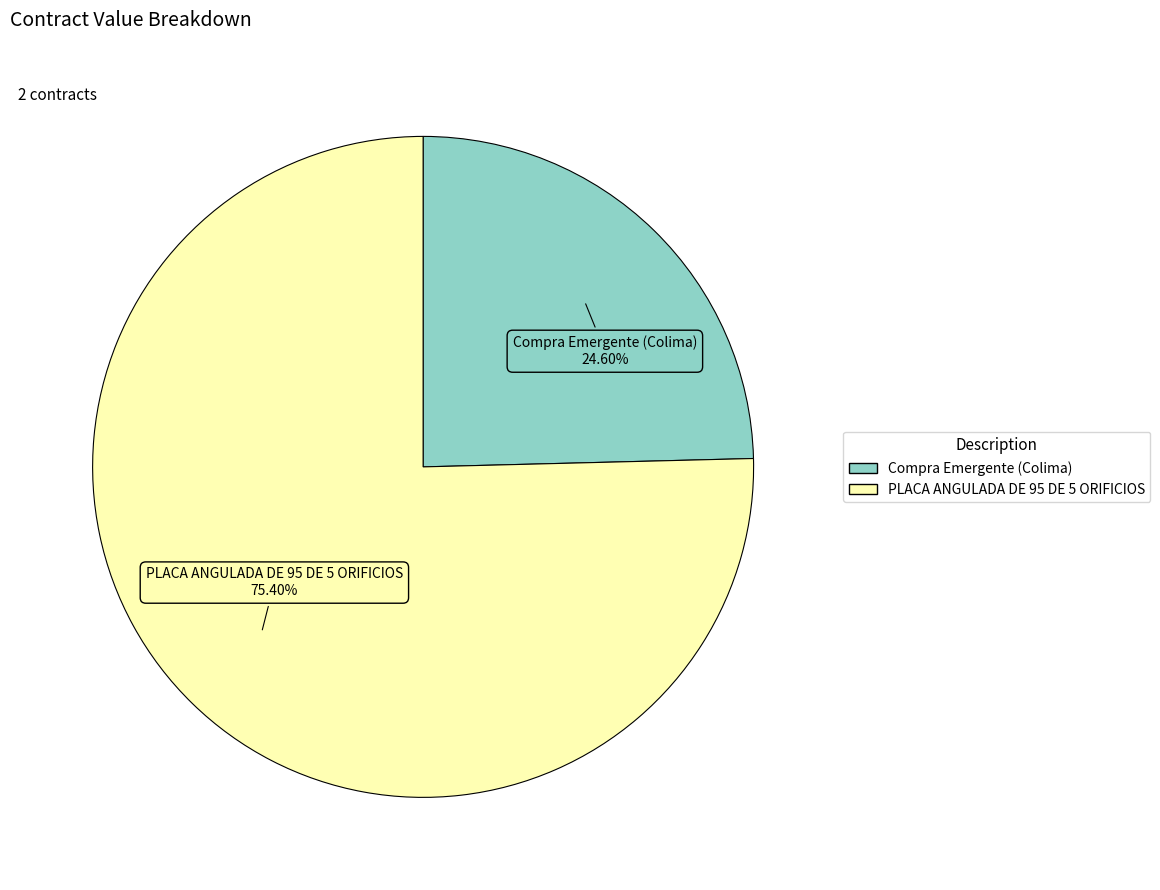

Which category accounts for the majority?

PLACA ANGULADA DE 95 DE 5 ORIFICIOS